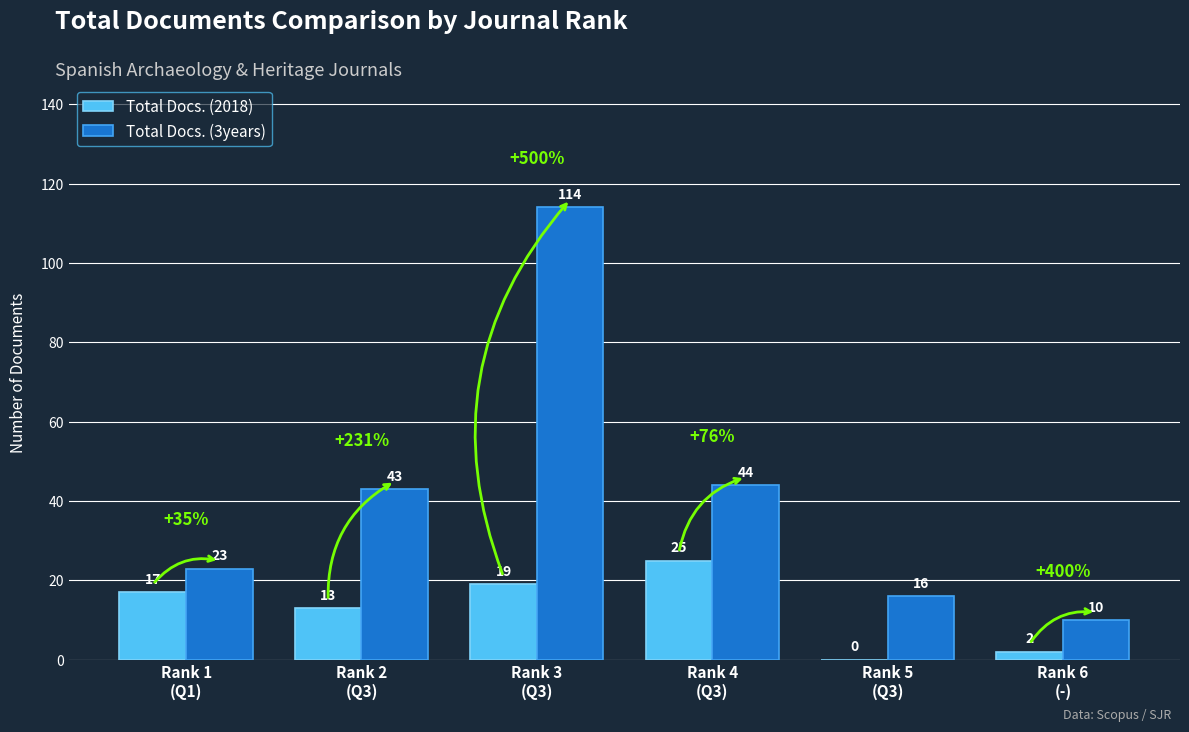

What is the greatest value displayed?

114